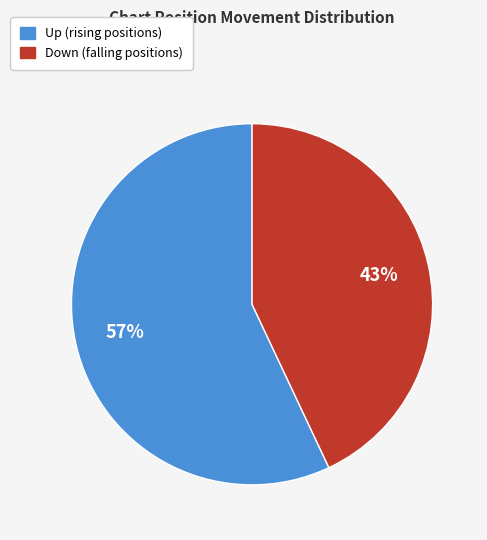

How many segments does this pie chart have?

2